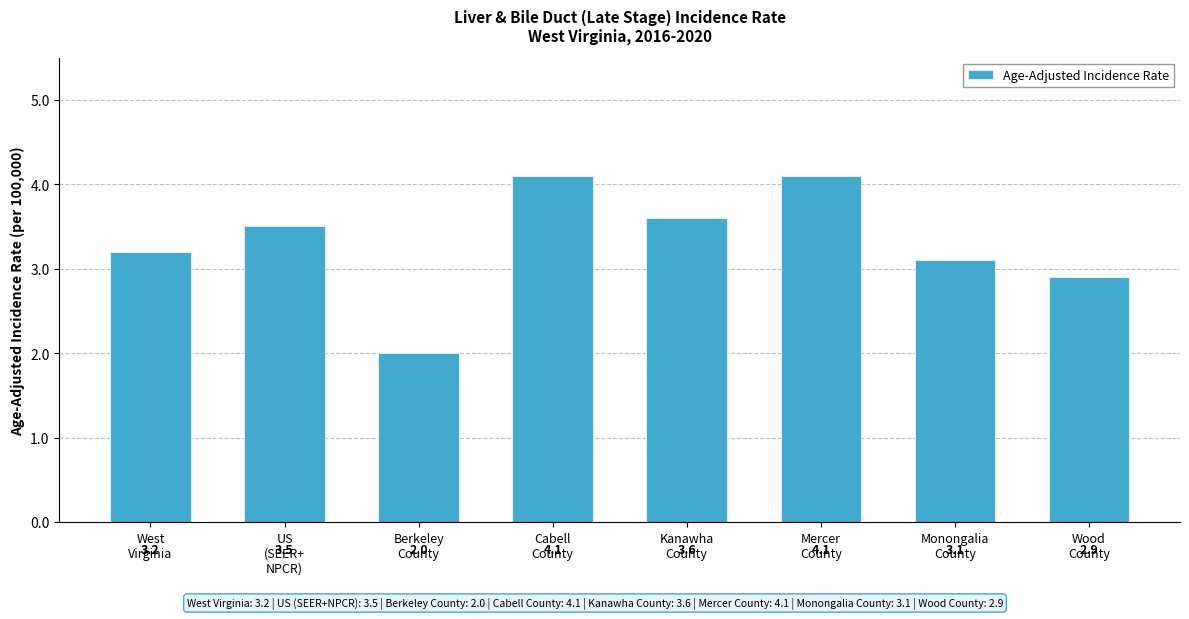

The value at US
(SEER+
NPCR) is 5.7. True or false?

False